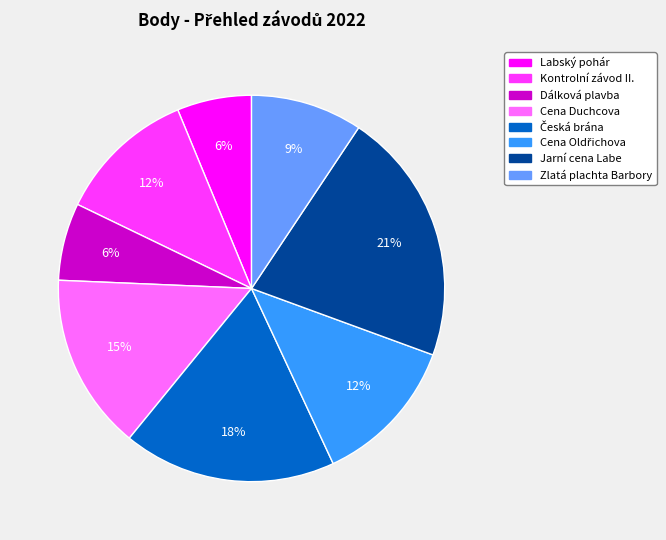

To the nearest percent, what is the difference between the Dálková plavba and Jarní cena Labe slice percentages?

15%